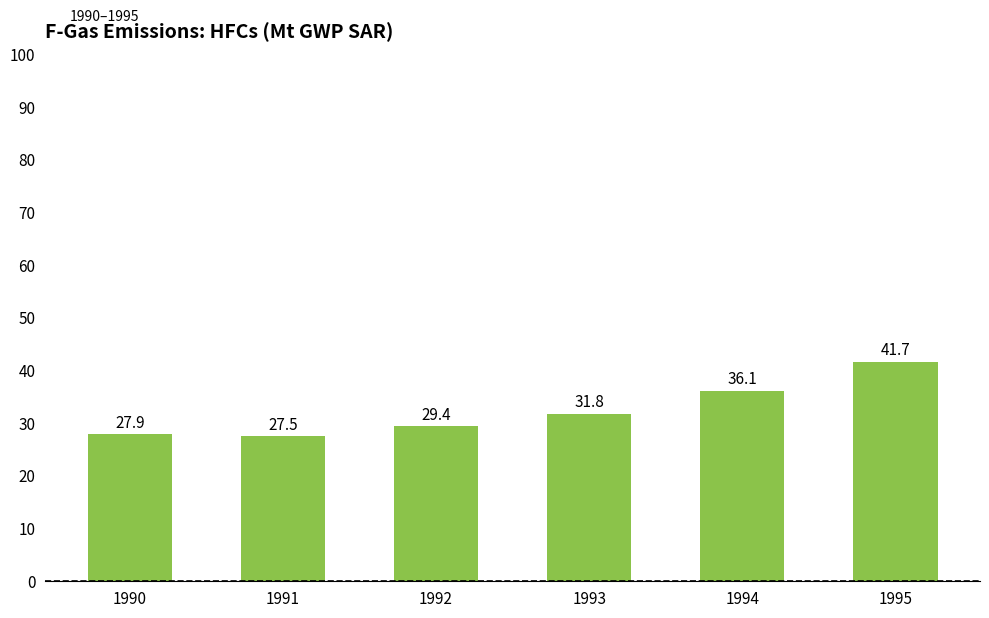

Reading left to right, extract all data points from this chart.

27.9	27.5	29.4	31.8	36.1	41.7